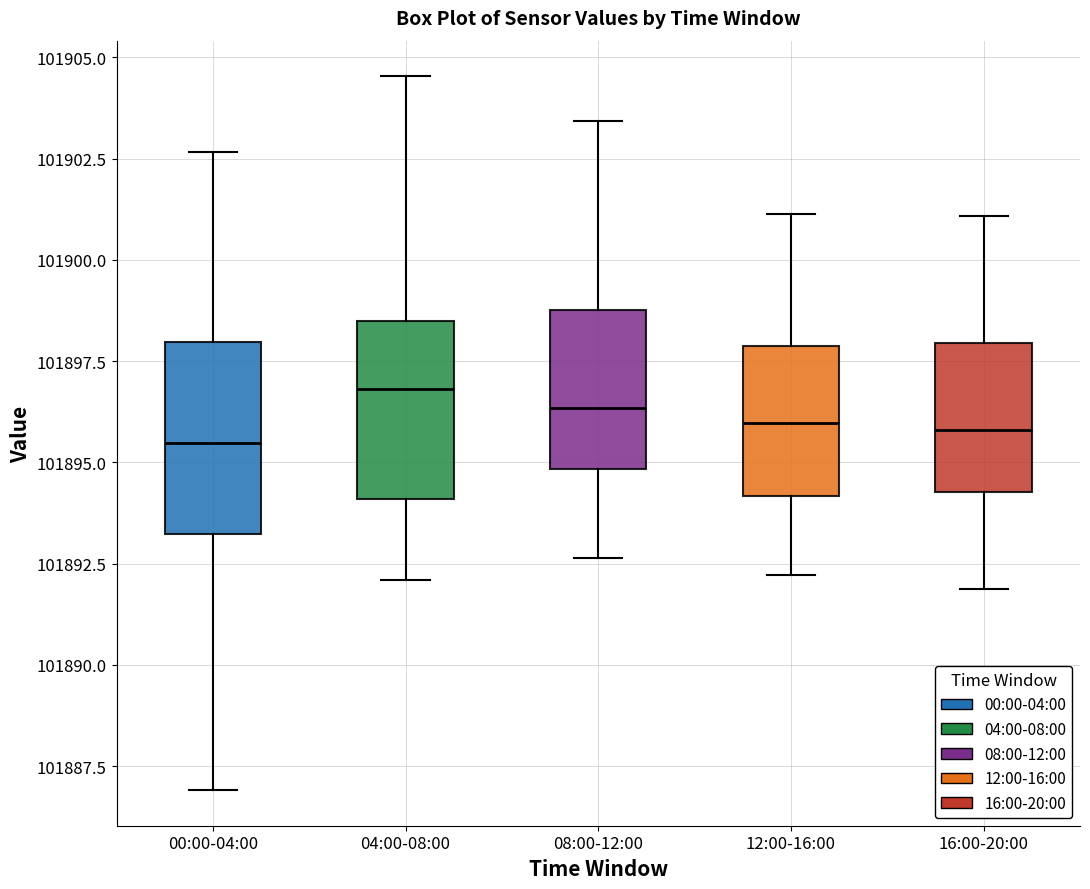

Reading left to right, transcribe this box plot: for each box, give where its median line is, the range the box spans, and where its two whiskers end, as read against the y-axis. The values are not printed on the chart, so give them approximately, as read against the axis.

00:00-04:00: median 101895.5, box 101893.0 to 101898.0, whiskers 101887.0 to 101902.5
04:00-08:00: median 101897.0, box 101894.0 to 101898.5, whiskers 101892.0 to 101904.5
08:00-12:00: median 101896.5, box 101895.0 to 101899.0, whiskers 101892.5 to 101903.5
12:00-16:00: median 101896.0, box 101894.0 to 101898.0, whiskers 101892.0 to 101901.0
16:00-20:00: median 101896.0, box 101894.5 to 101898.0, whiskers 101892.0 to 101901.0